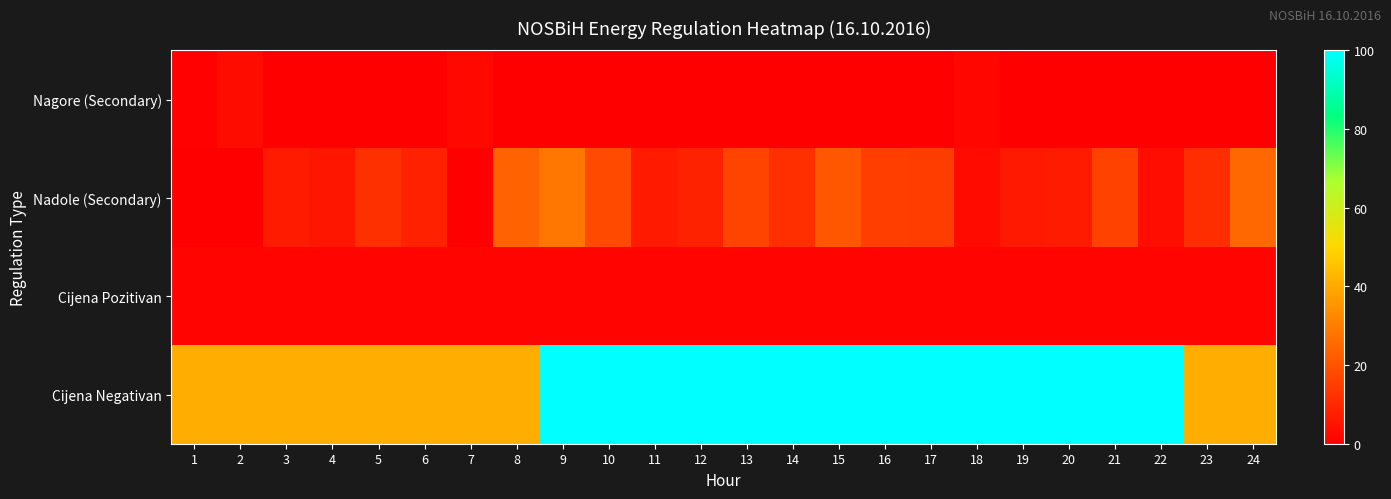

At 10, list the series in order from smallest to largest.

Nagore (Secondary), Cijena Pozitivan, Nadole (Secondary), Cijena Negativan